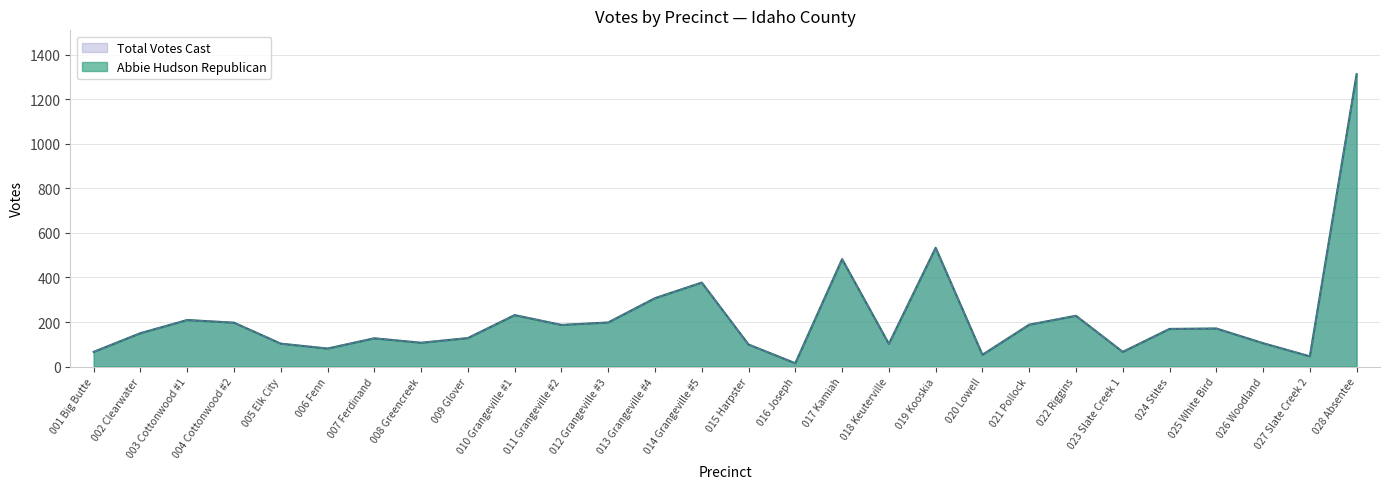

The Total Votes Cast series shows 15 at 027 Slate Creek 2. True or false?

False